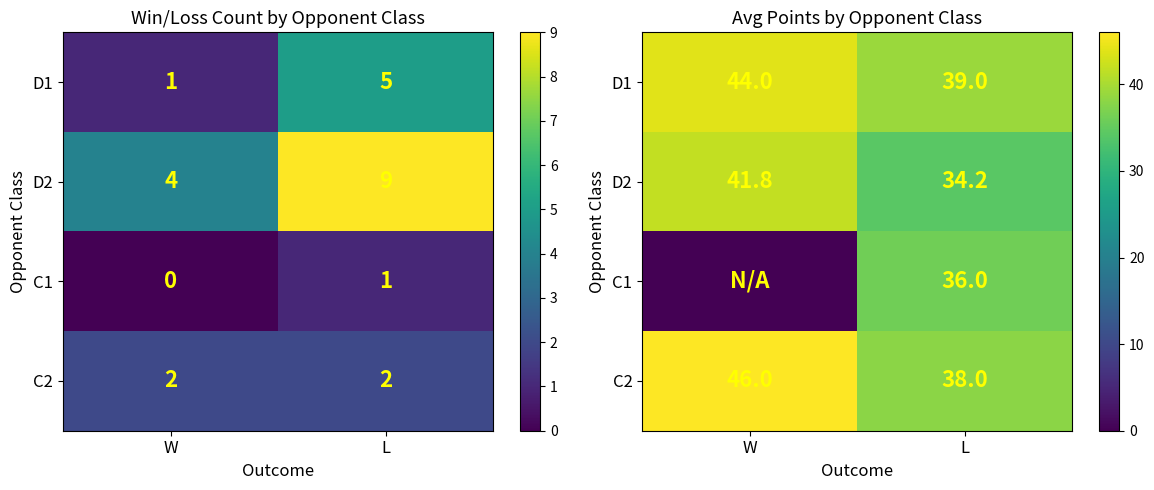

What is the difference between the highest and lowest values at L?

4.8